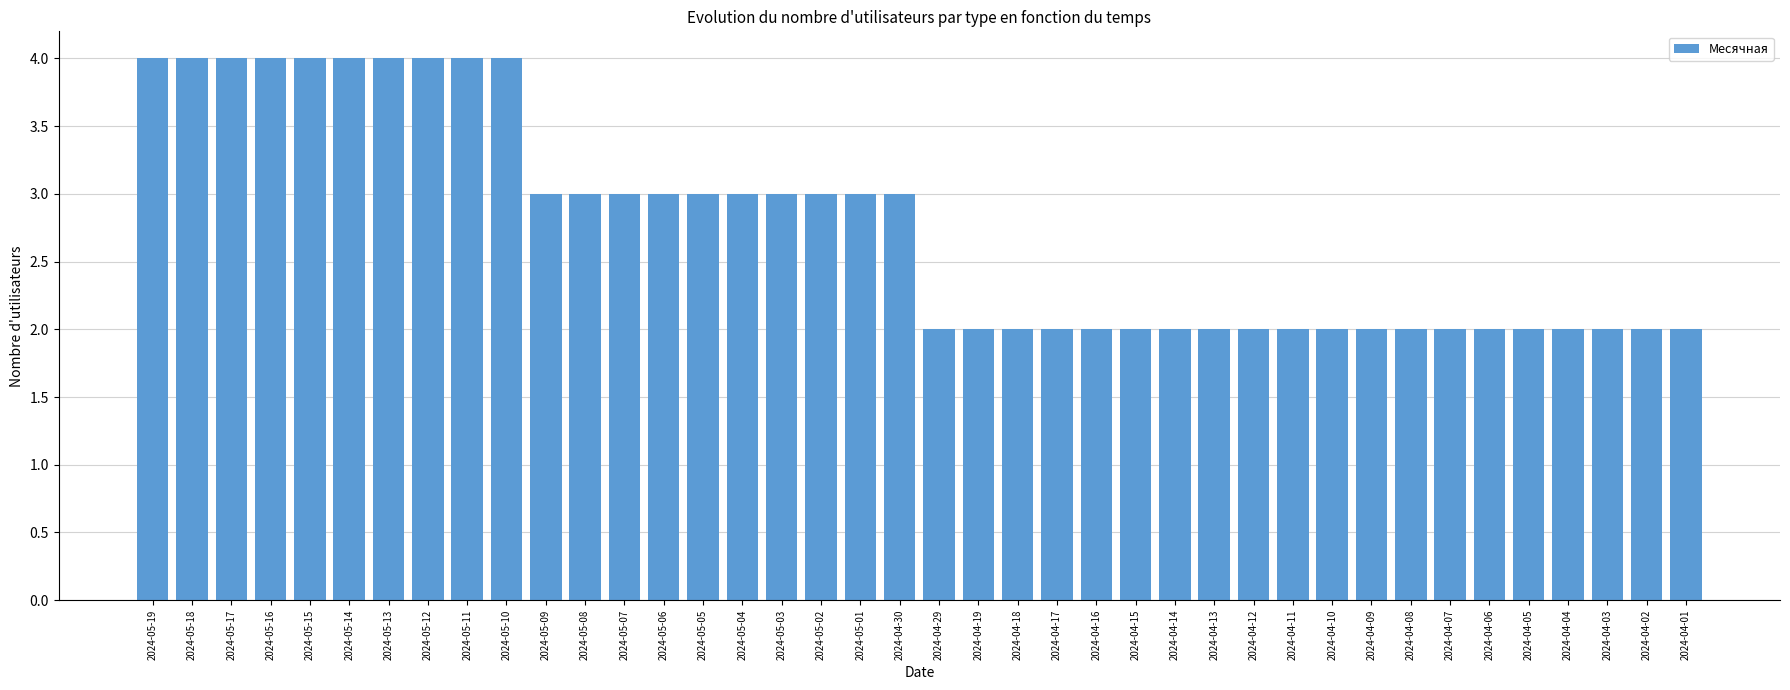

The value at 2024-04-07 is 3. True or false?

False